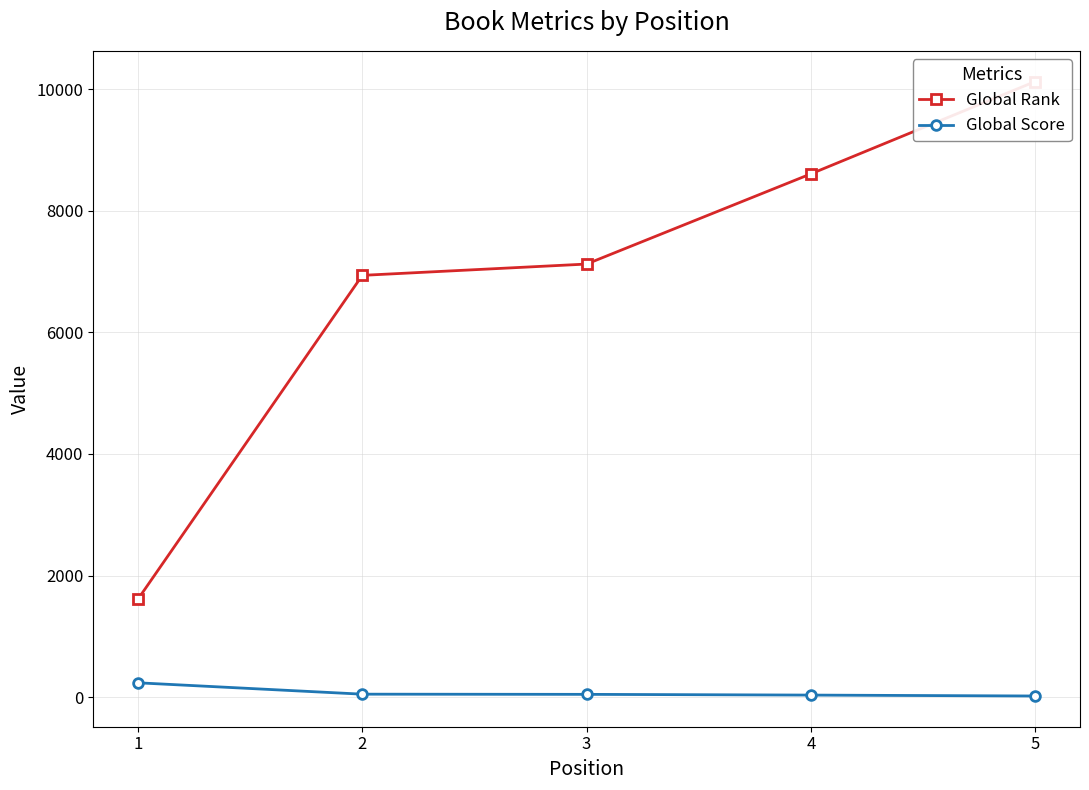

The value of Global Score at 5 is 19. True or false?

True